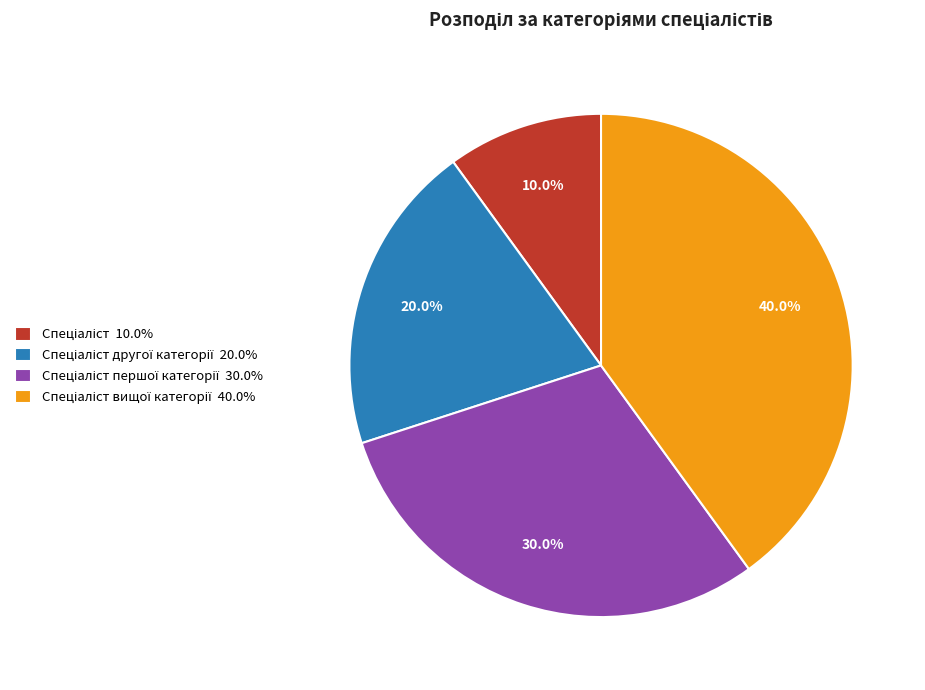

Does any single category account for the majority?

No